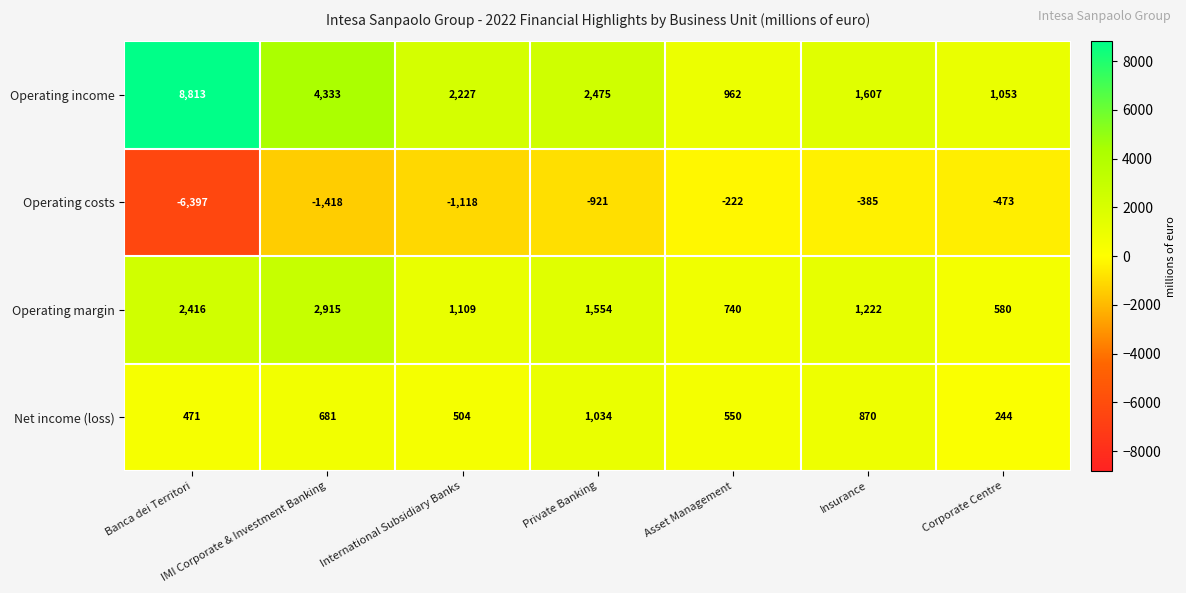

Which series changed the most between Banca dei Territori and Asset Management?

Operating income